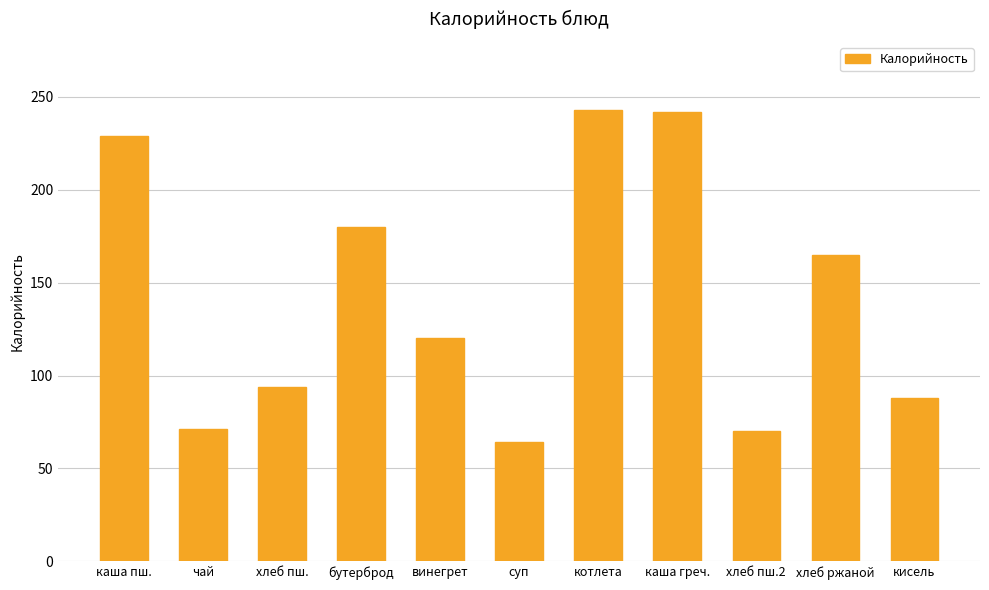

What is the sum of all values?

1566